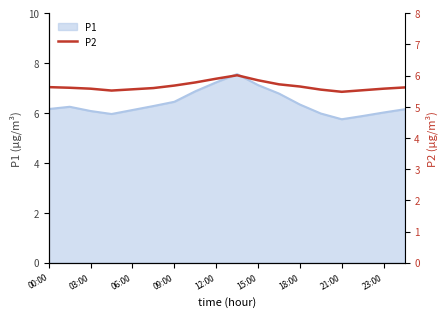

What is the minimum value for P1?

5.8